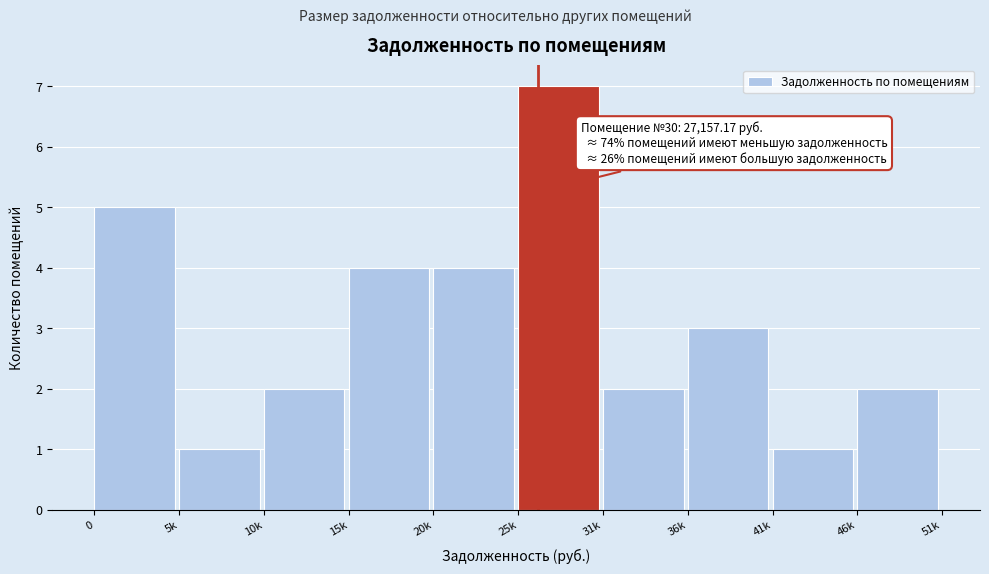

Reading left to right, list all the values displayed in this chart.

5	1	2	4	4	7	2	3	1	2